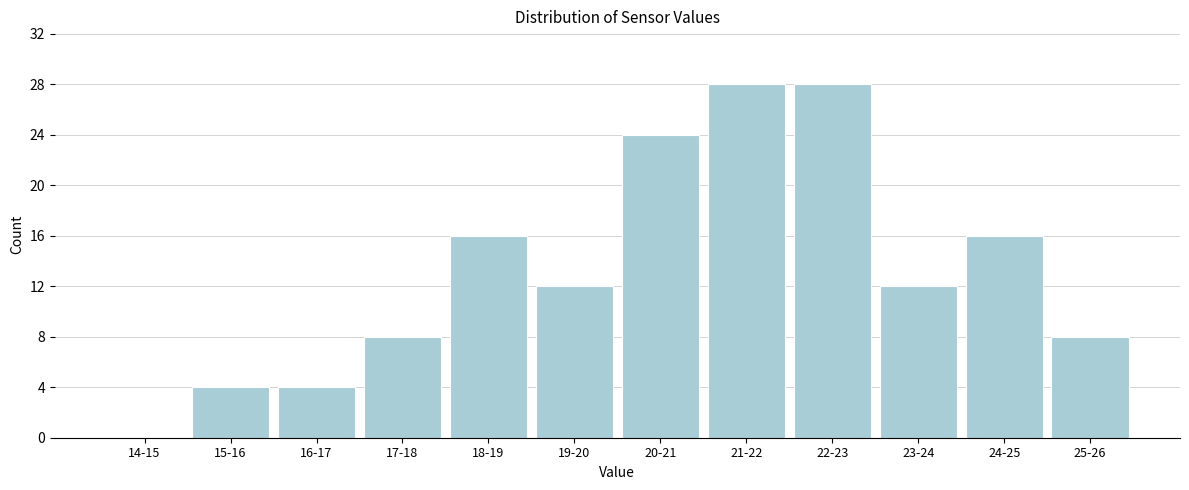

Reading left to right, transcribe all the data shown in this chart.

14-15=0	15-16=4	16-17=4	17-18=8	18-19=16	19-20=12	20-21=24	21-22=28	22-23=28	23-24=12	24-25=16	25-26=8